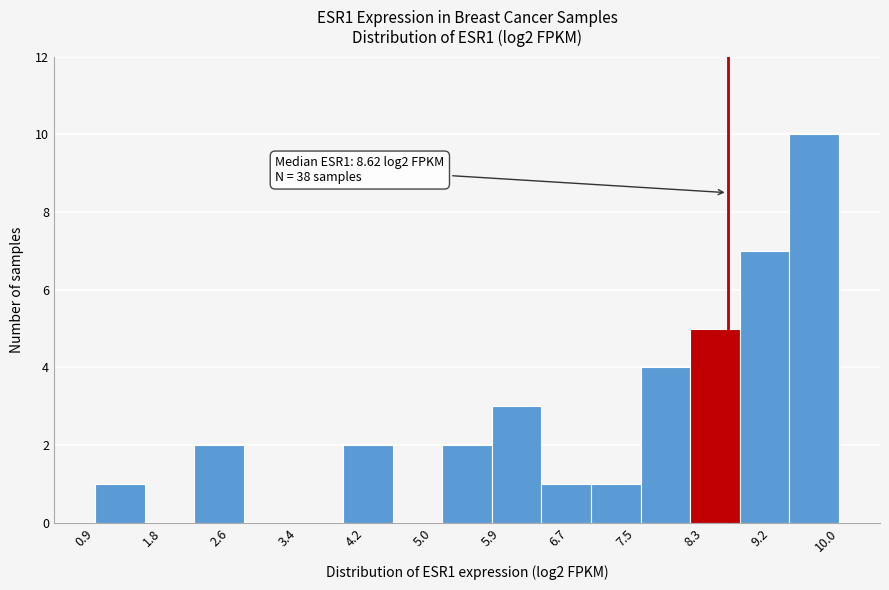

Over which range of the x-axis is the bar tallest?

9.4 to 10.0